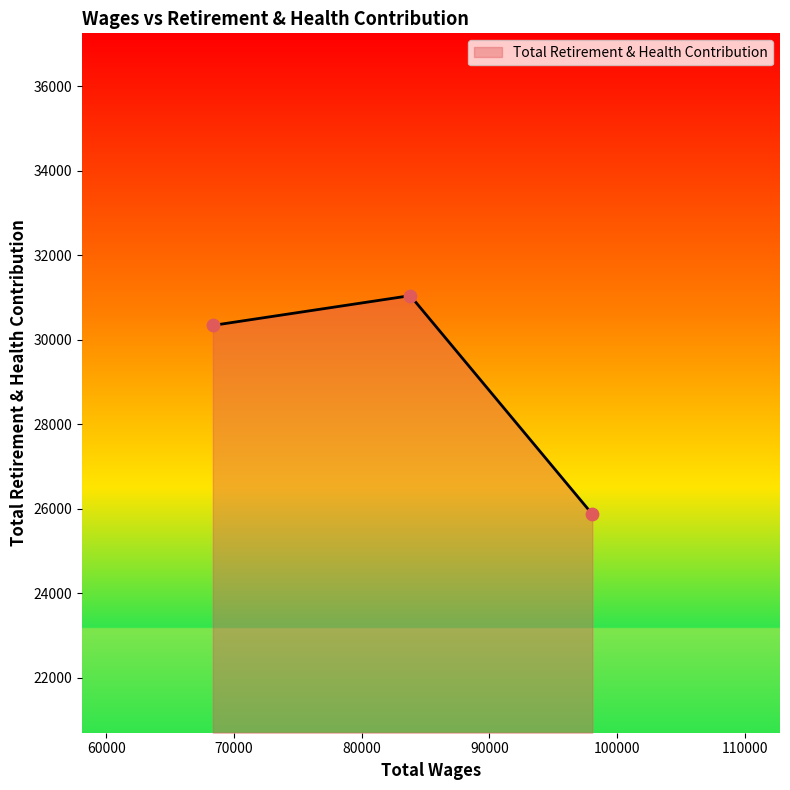

What is the greatest value displayed?

31043